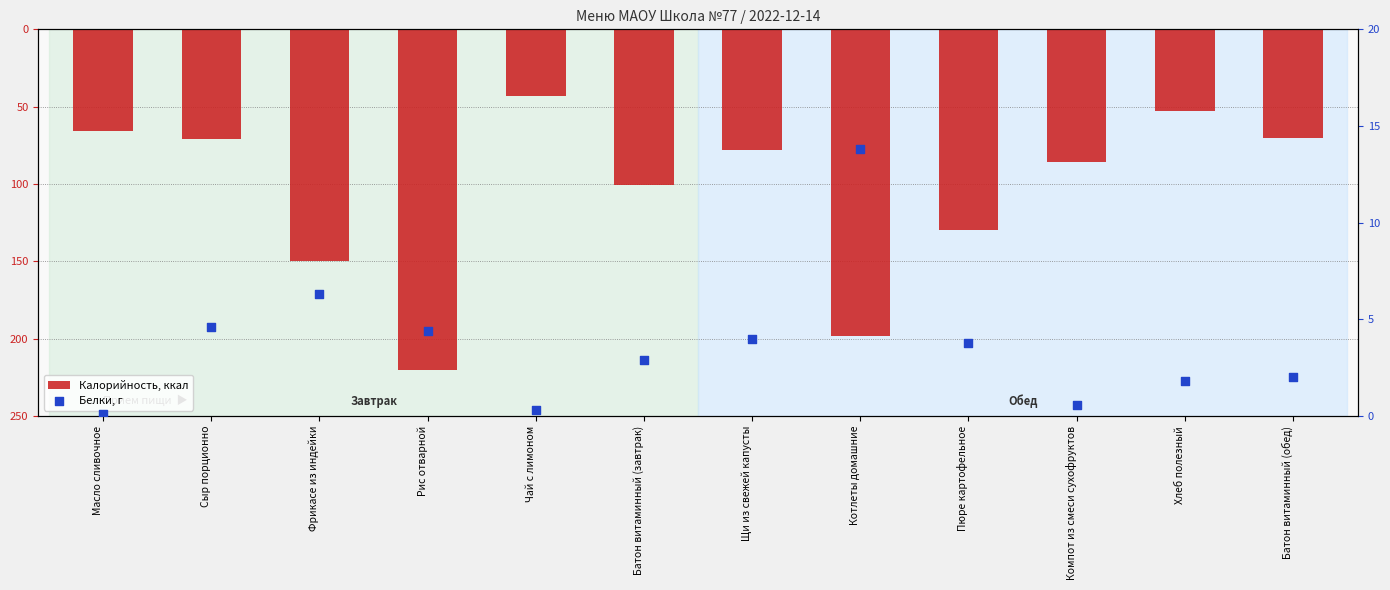

What is the total value across all series at Фрикасе из индейки?

-143.7